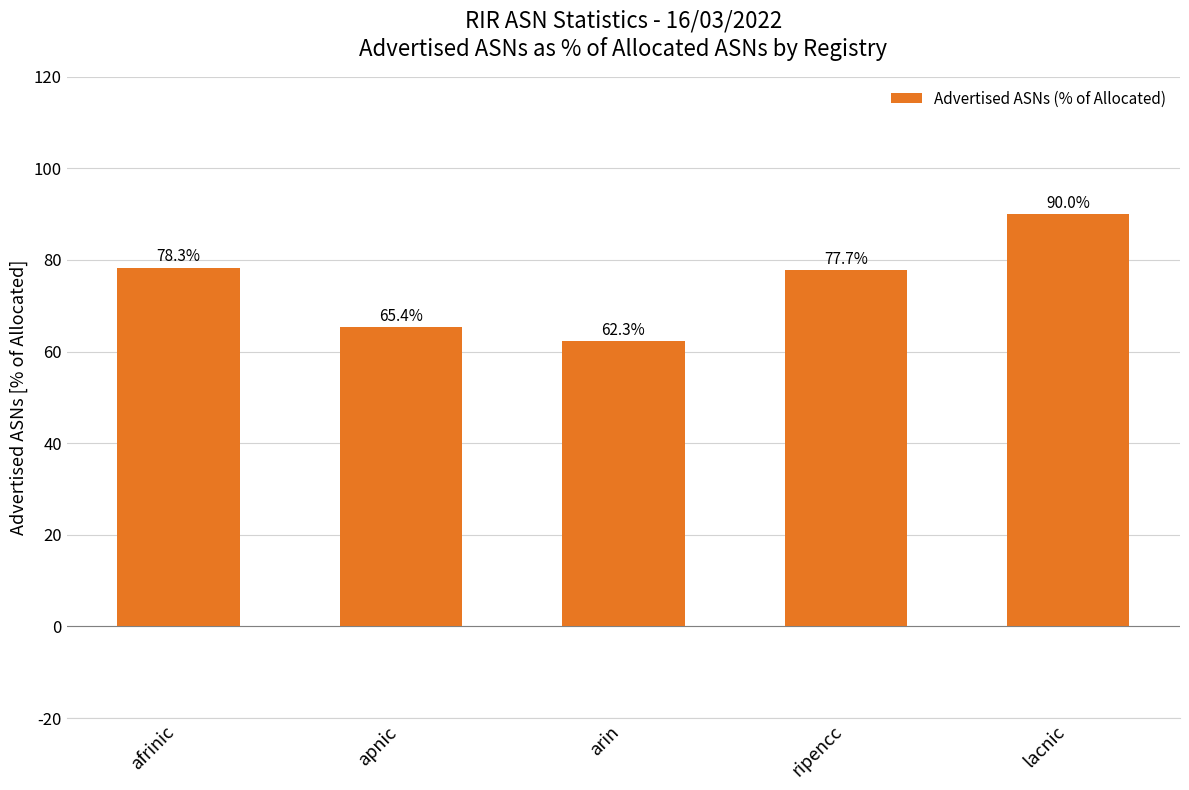

Which category has the highest value across all series?

lacnic